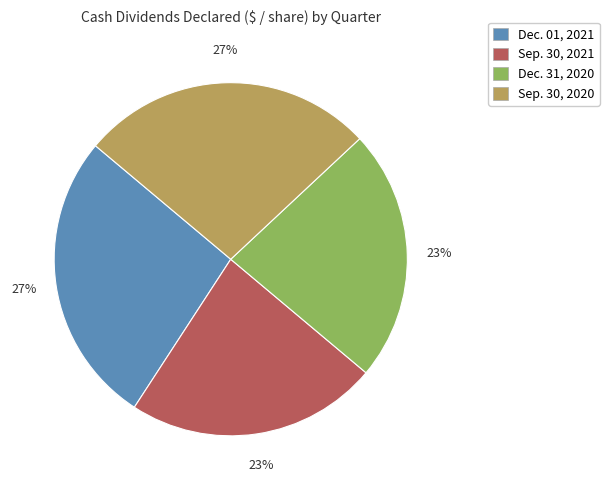

Between Sep. 30, 2020 and Sep. 30, 2021, which is larger?

Sep. 30, 2020